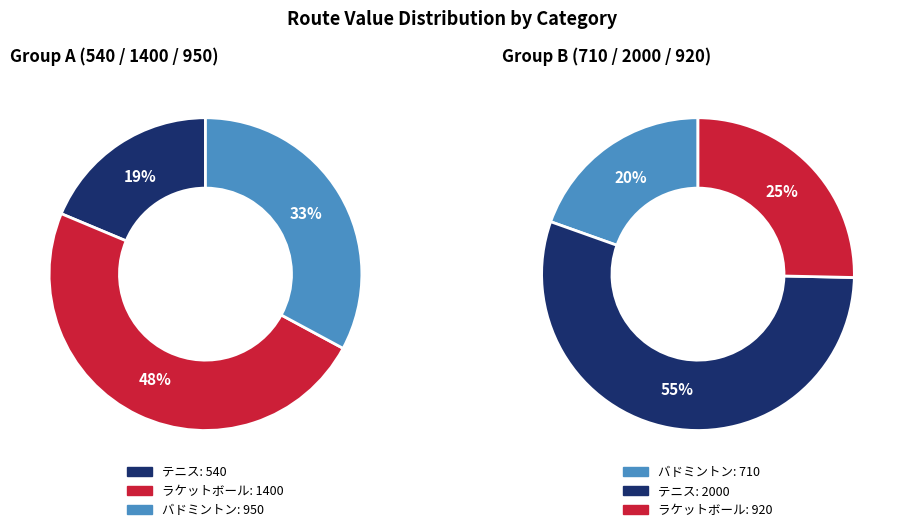

What is the ratio of the value at 540 to the value at 920?

0.6